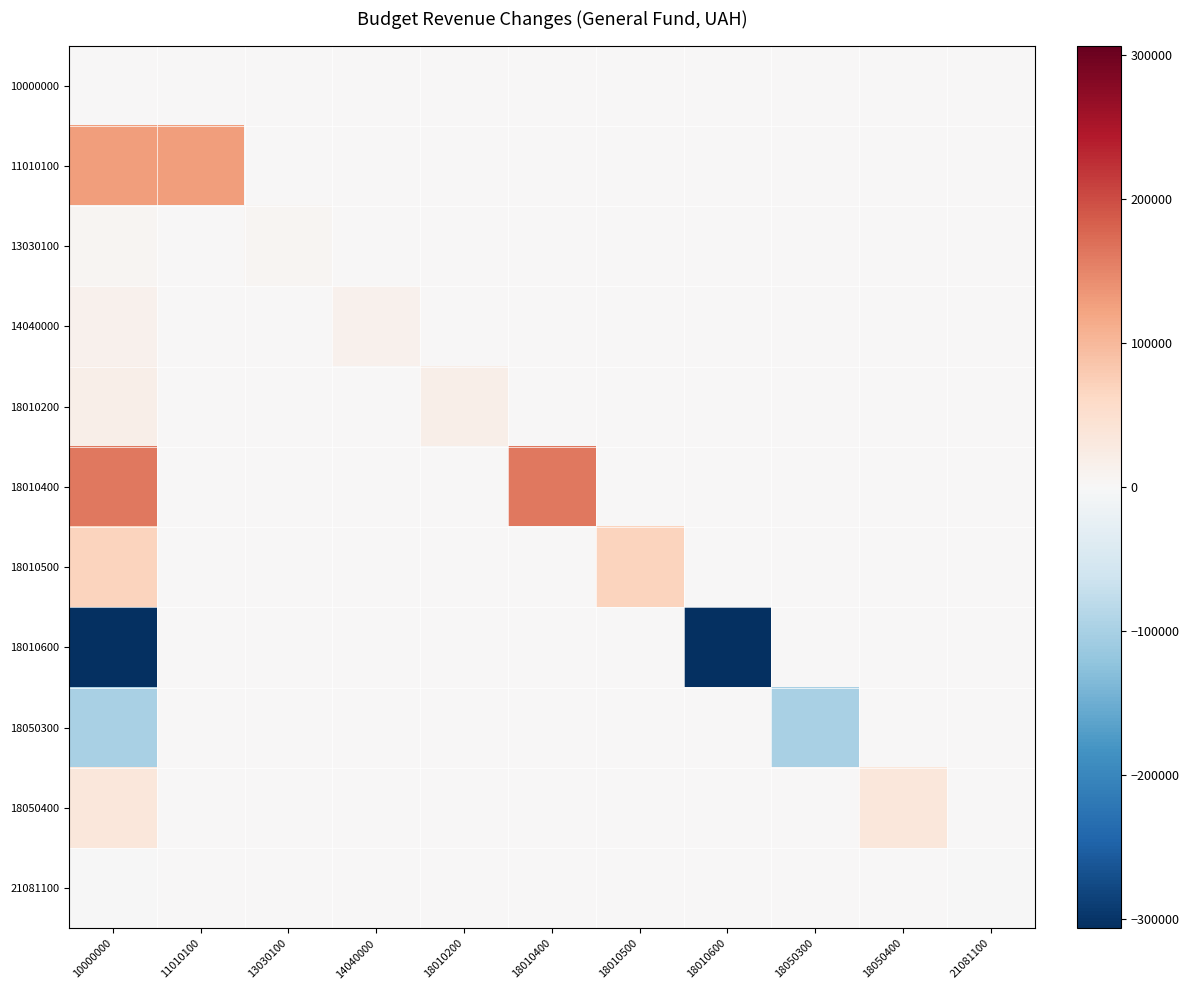

List the series in order of their peak value, highest first.

18010400, 11010100, 18010500, 18050400, 18010200, 14040000, 13030100, 10000000, 18010600, 18050300, 21081100